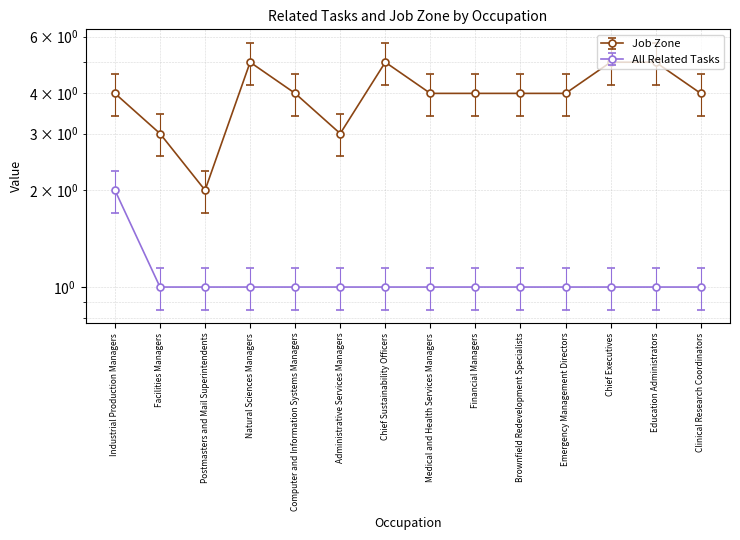

True or false: Job Zone and All Related Tasks cross at least once.

False